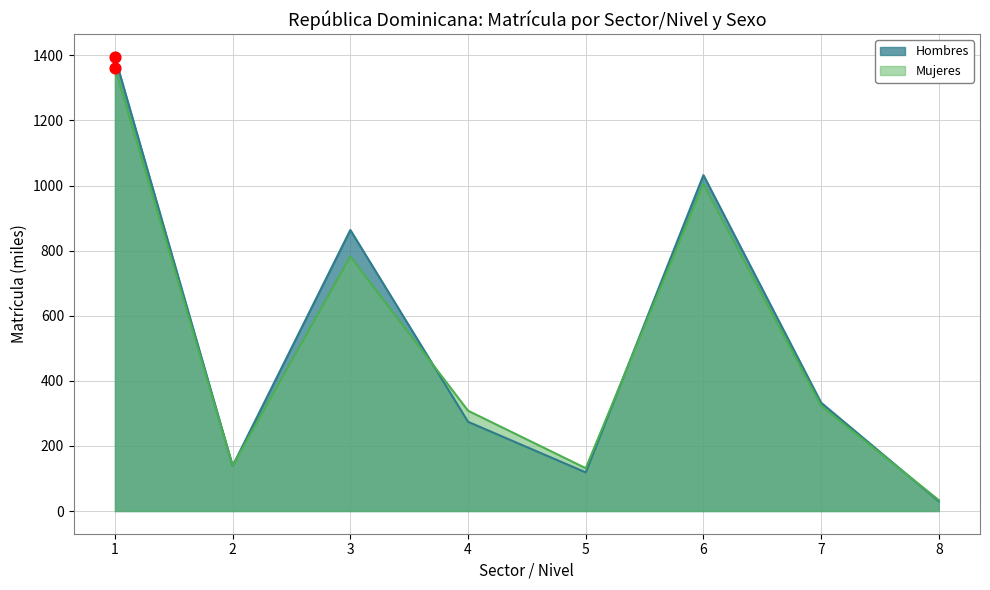

Which series contains the lowest Y value?

Hombres